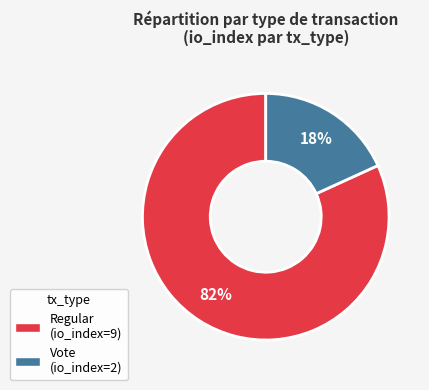

Between Regular and Vote, which is larger?

Regular